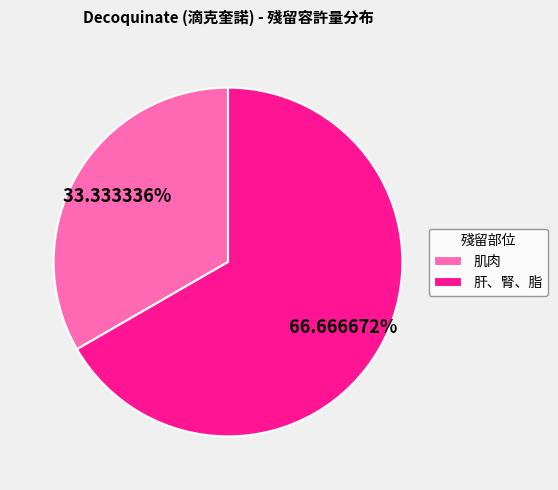

Does any single category account for the majority?

Yes